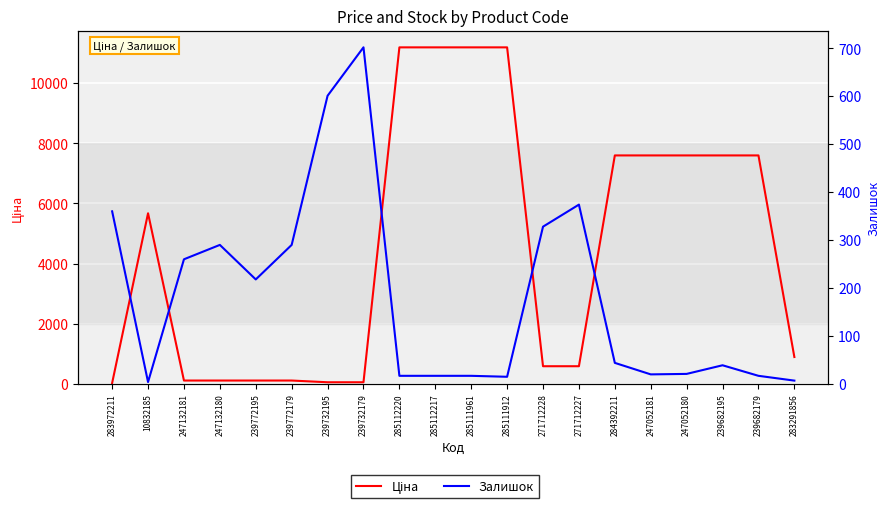

Where is Ціна nearest to the value 5610?

10832185